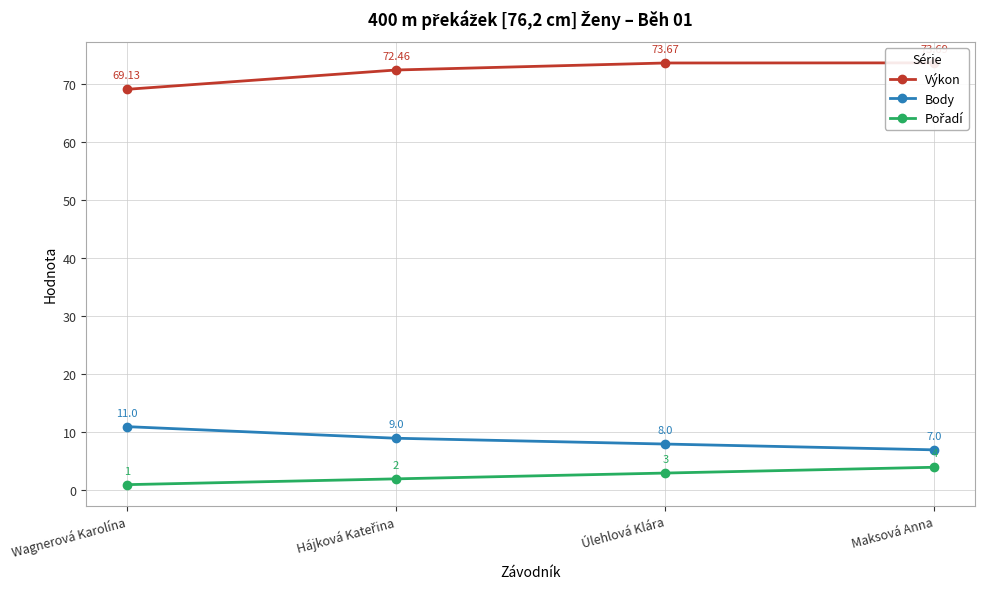

What is the sum of all Body values?

35